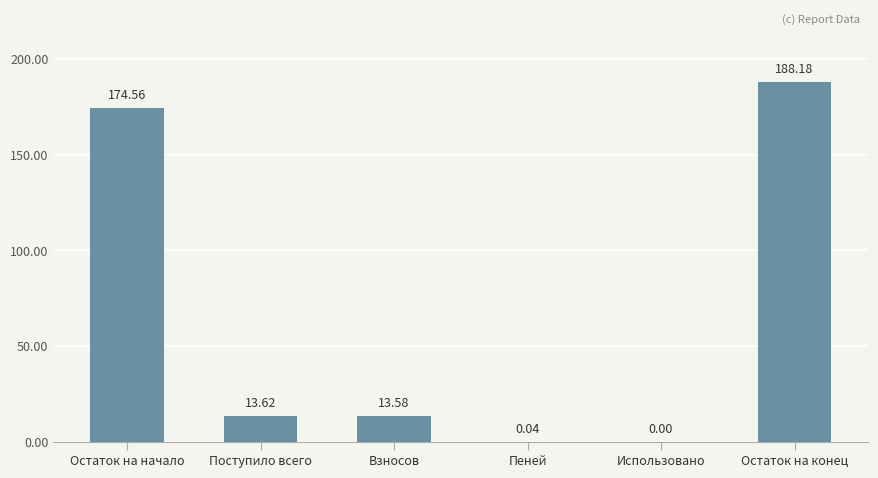

What is the change in value from Остаток на начало to Взносов?

-161.0